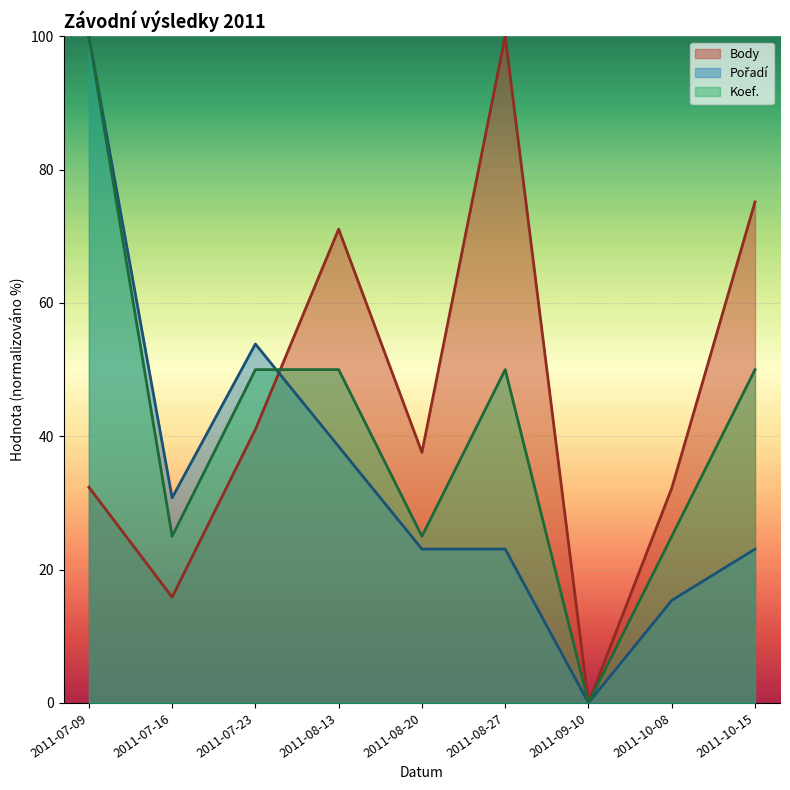

Which category has the highest value in the Body series?

2011-08-27